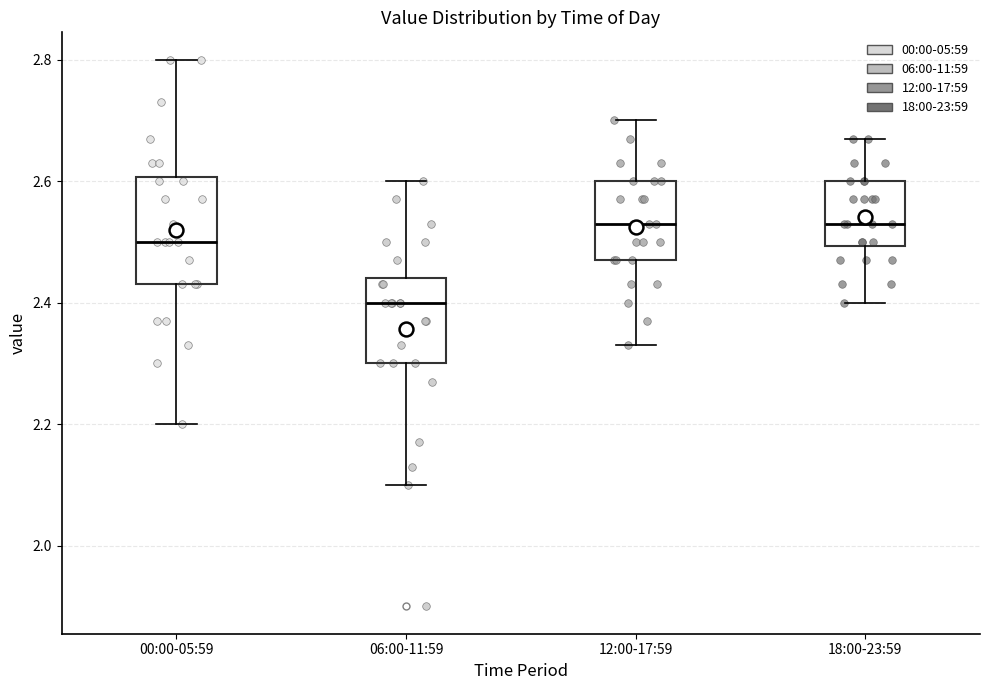

Reading left to right, read every box against the y-axis: the position of its median line, the range the box covers, and the ends of its whiskers. The values are not printed on the chart, so give them approximately, as read against the axis.

00:00-05:59: median 2.50, box 2.44 to 2.60, whiskers 2.20 to 2.80
06:00-11:59: median 2.40, box 2.30 to 2.44, whiskers 2.10 to 2.60
12:00-17:59: median 2.54, box 2.48 to 2.60, whiskers 2.34 to 2.70
18:00-23:59: median 2.54, box 2.50 to 2.60, whiskers 2.40 to 2.68